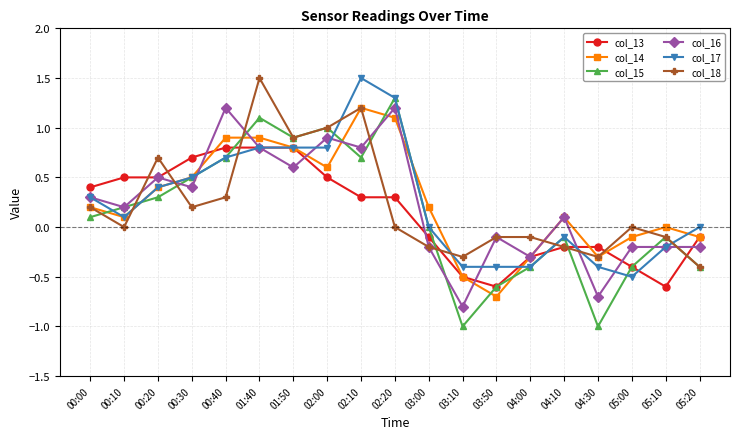

What position from the left is 05:10?

18